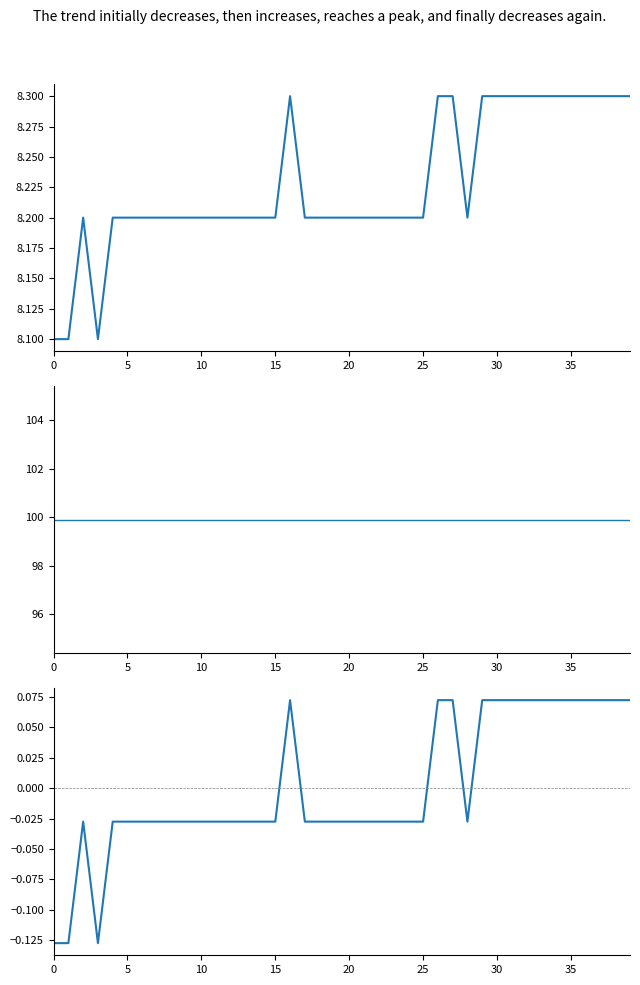

True or false: temperature deviation has a value of 0.1 at 31.

False